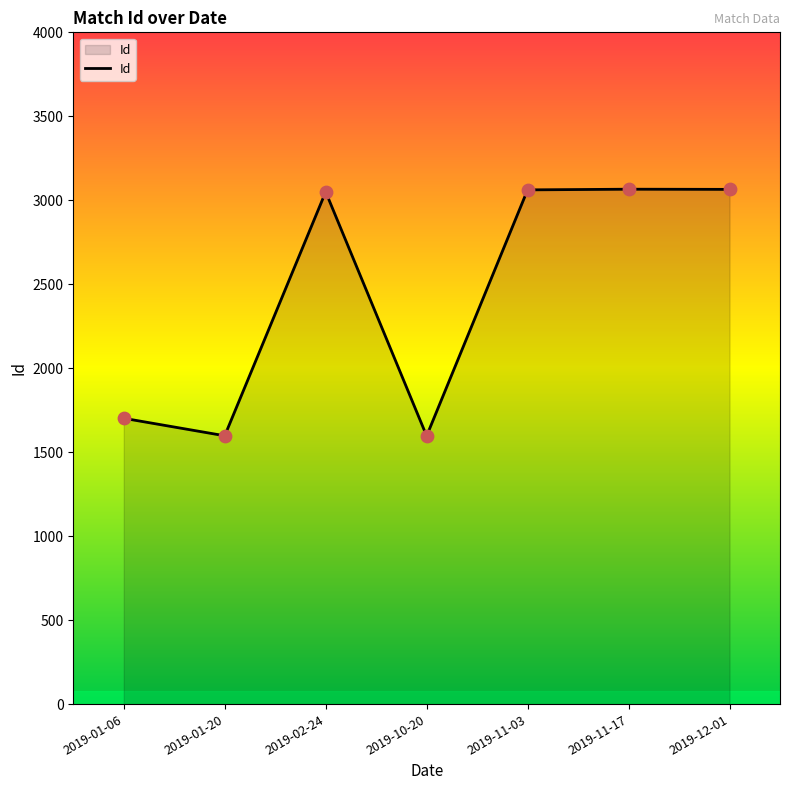

What is the ratio of the value at 2019-11-17 to the value at 2019-10-20?

1.9